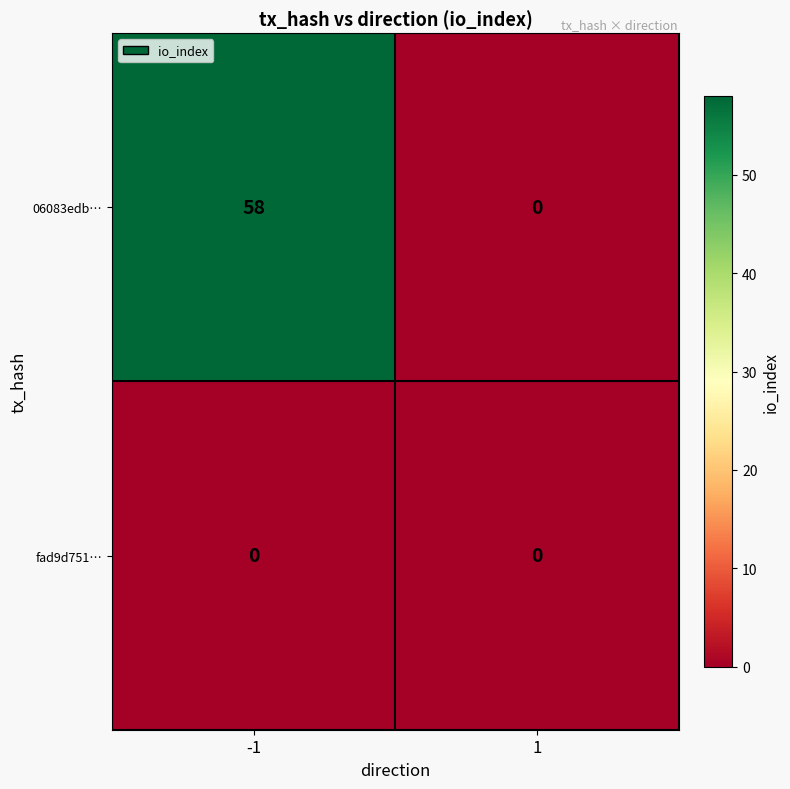

Reading left to right, what are all the values shown in this chart?

06083edb…: -1=58	1=0
fad9d751…: -1=0	1=0